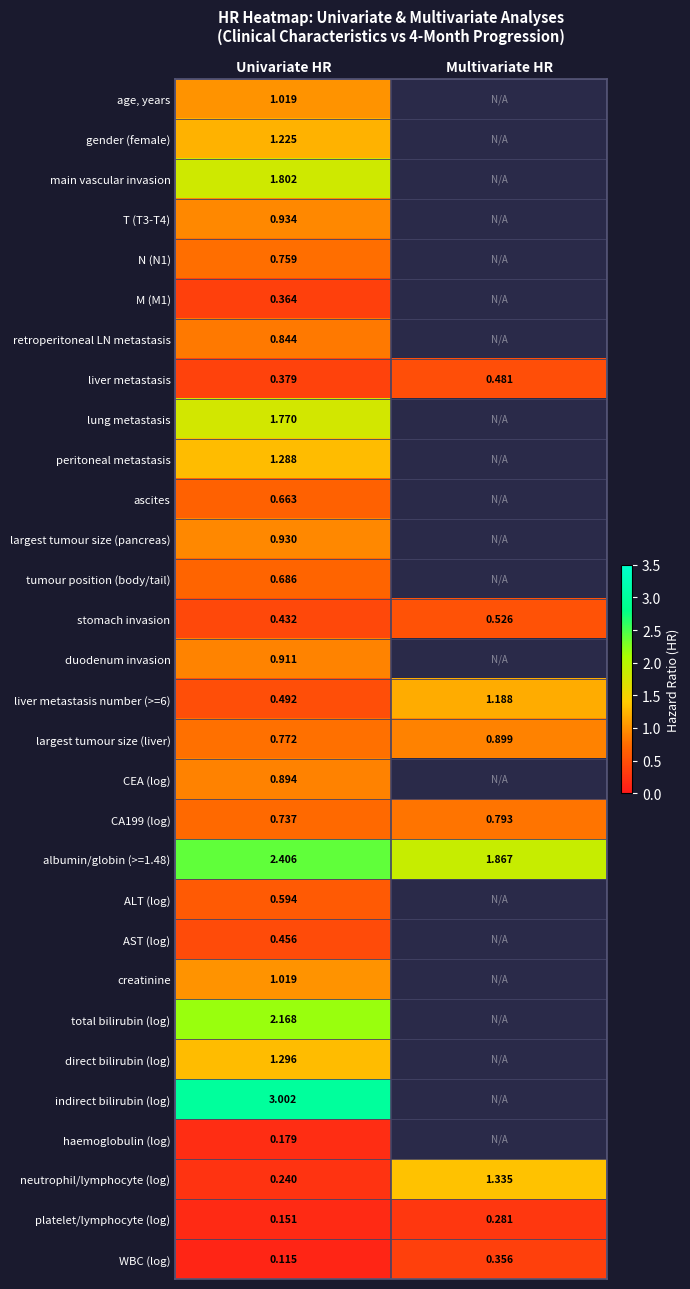

Between Multivariate HR and Univariate HR, which is larger?

Multivariate HR